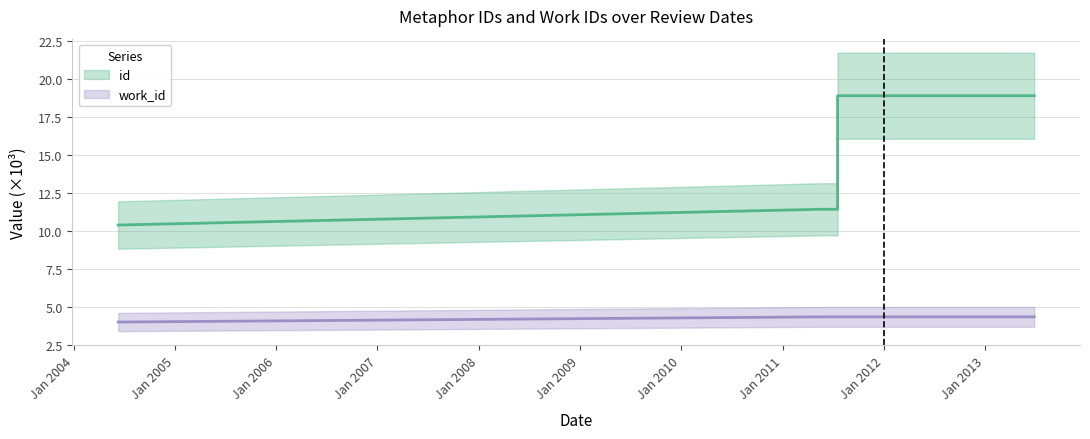

At which category does the chart reach its minimum across all series?

2004-06-10